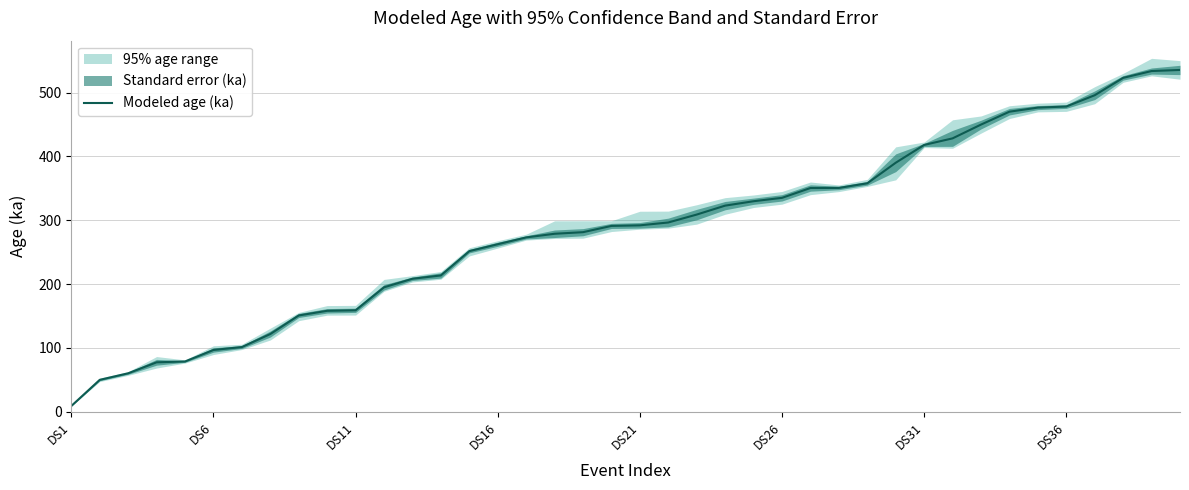

What is the average value?

286.6